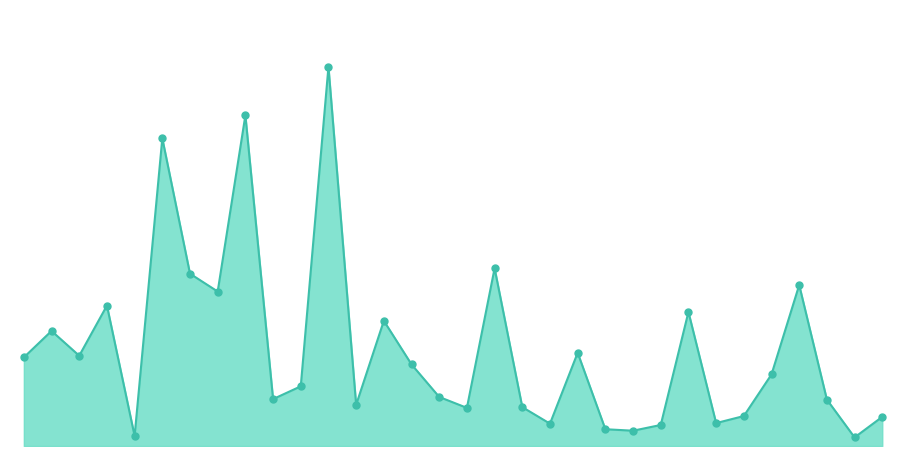

Does the chart have visible grid lines?

No